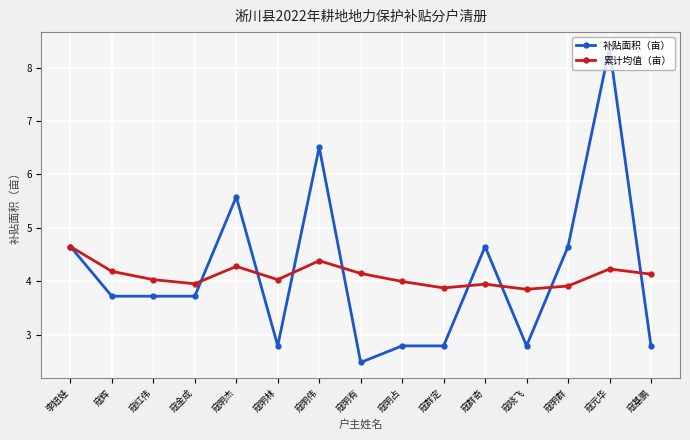

Where is the first local maximum for 累计均值（亩）?

寇明杰